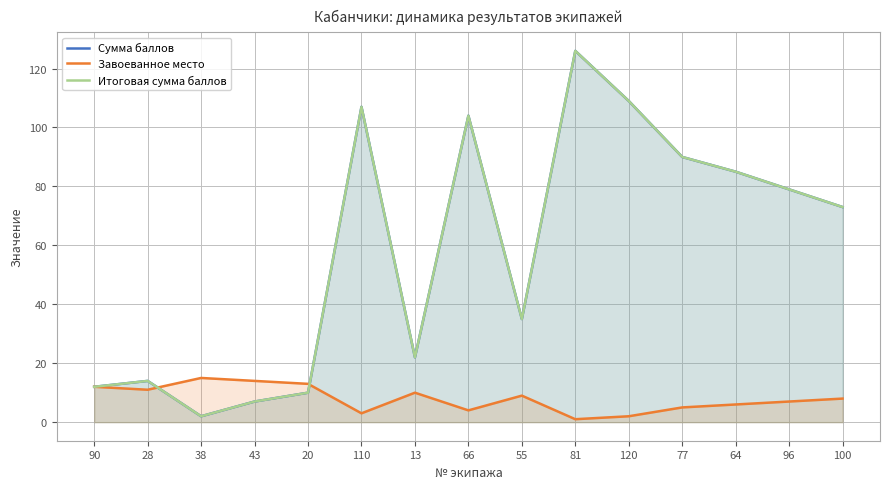

What position from the right is 20?

11